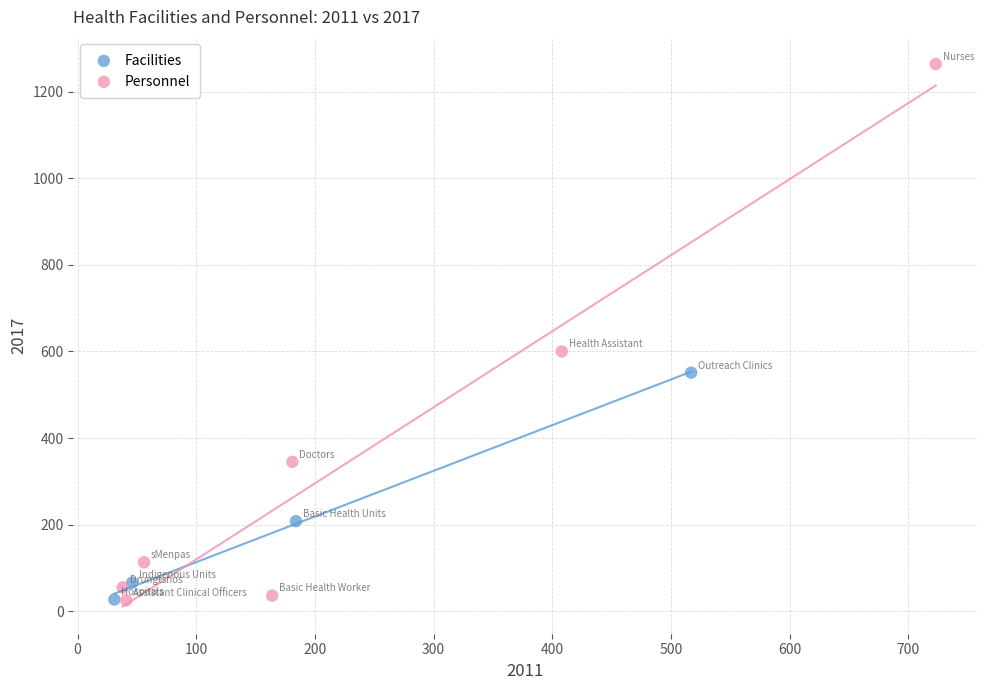

Which series contains the highest Y value?

Personnel